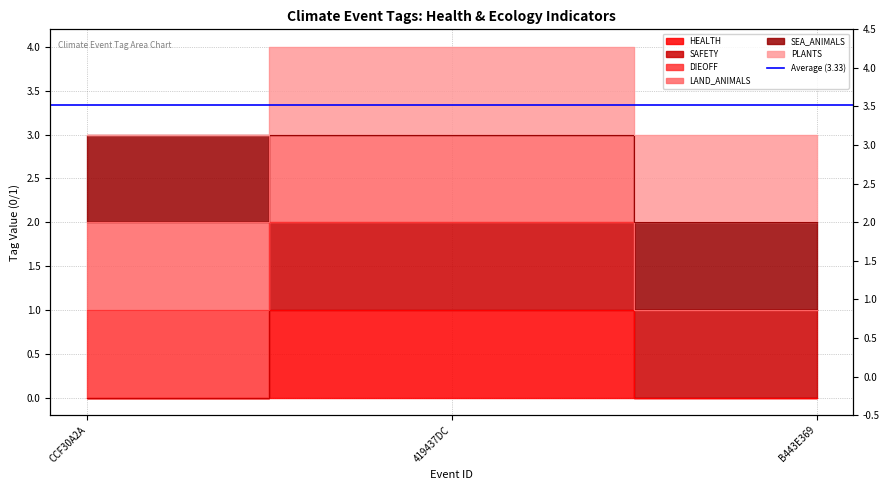

The value of SEA_ANIMALS at B443E369 is 1. True or false?

True